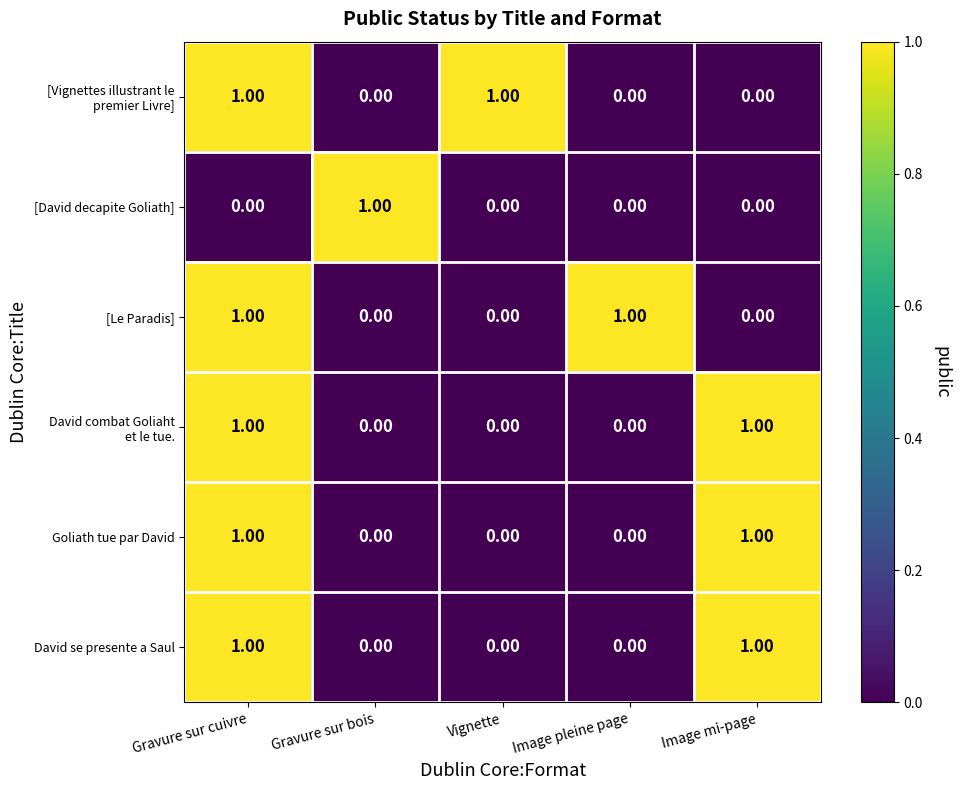

Is the value of Goliath tue par David at Vignette greater than the value of [David decapite Goliath] at Gravure sur bois?

No